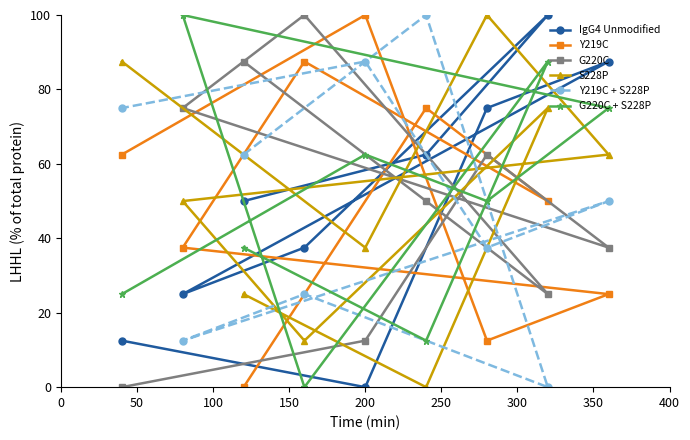

What is the difference between the second highest and second lowest values in the IgG4 Unmodified series?

75.0